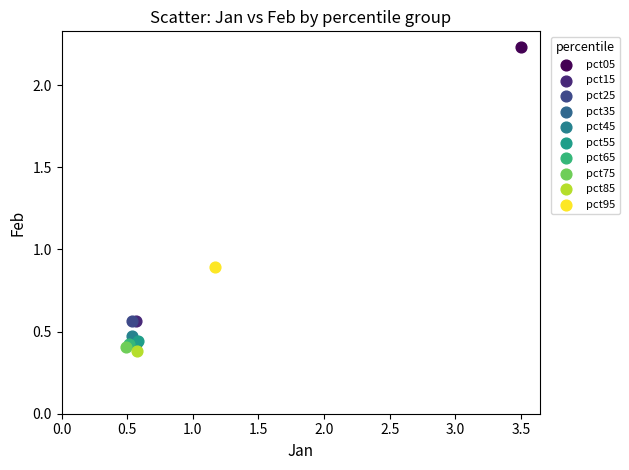

Which series contains the highest Y value?

pct05